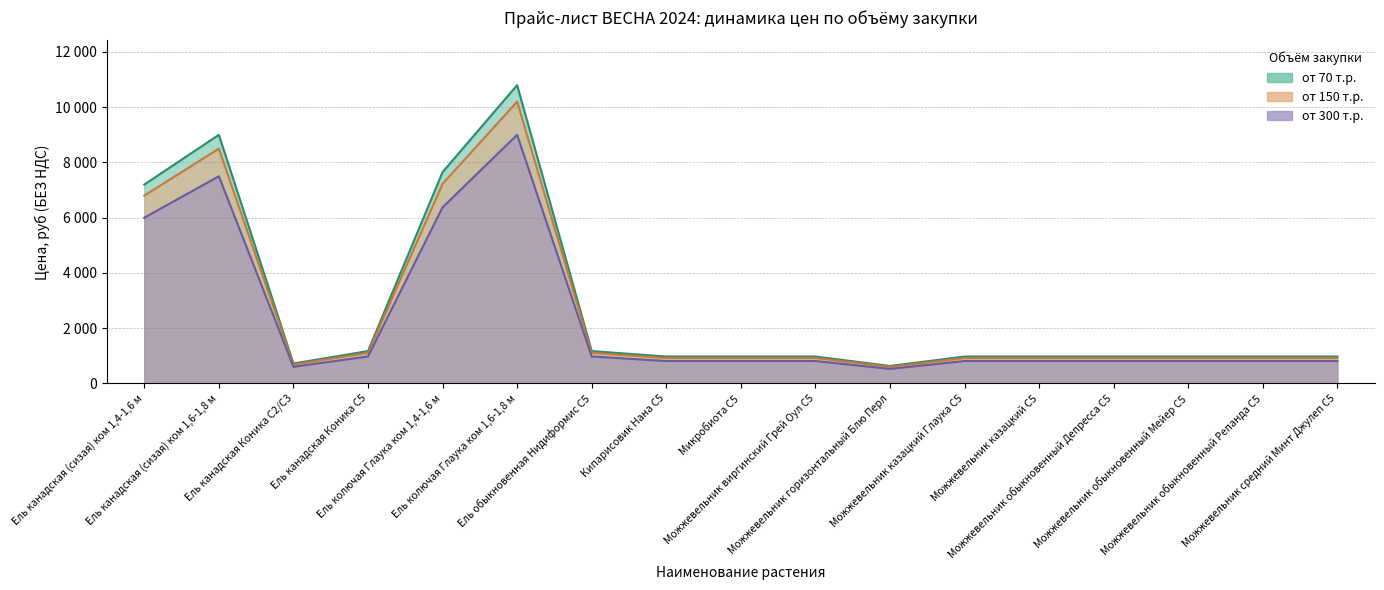

At how many categories does at least one series exceed 5011?

4